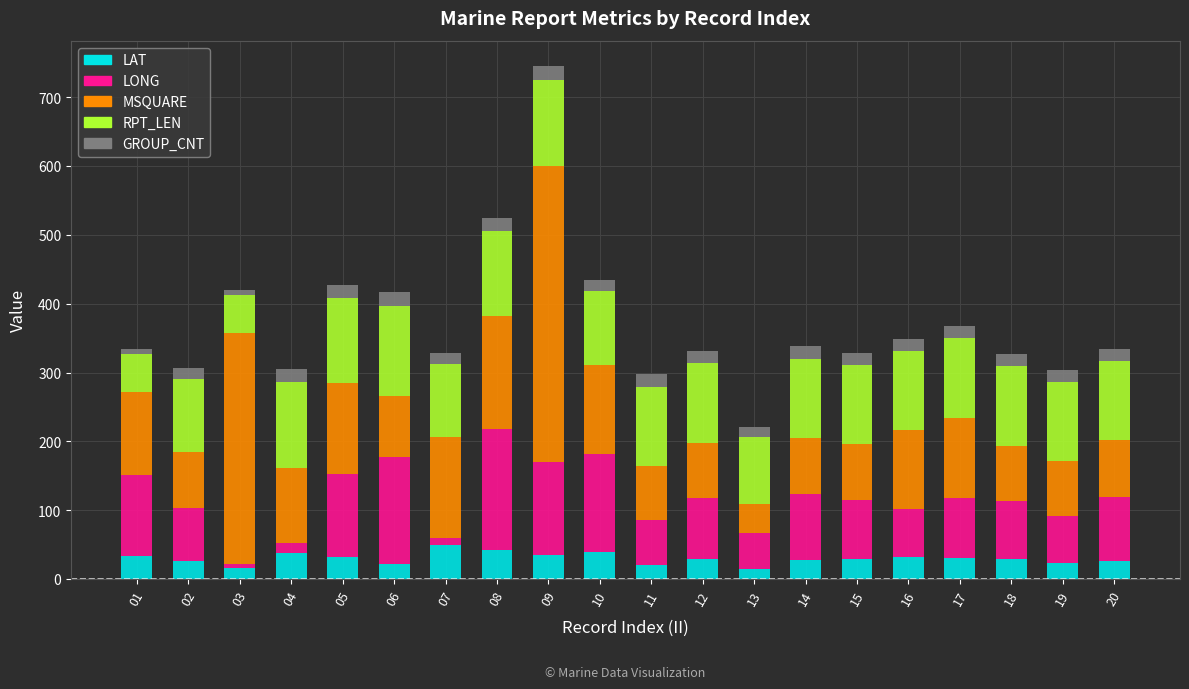

What is the highest value of the LAT series?

49.2